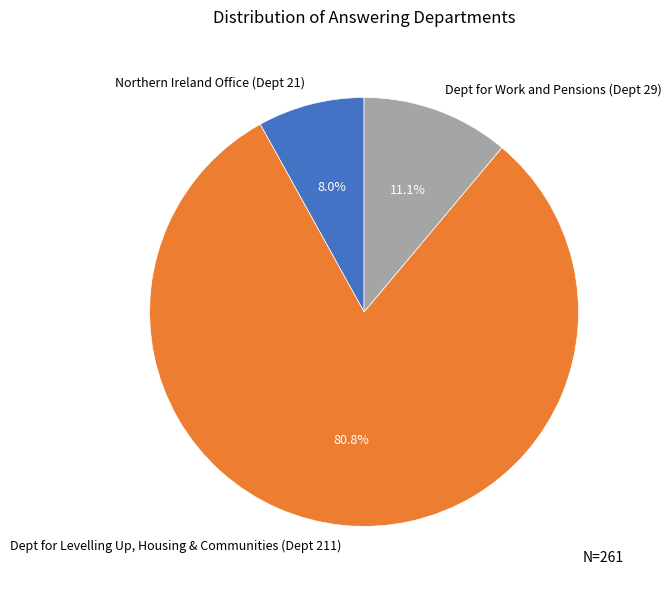

Is it true that Dept for Work and Pensions (Dept 29) is 11% of the pie?

True